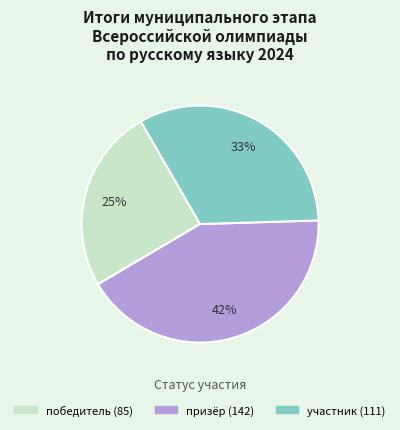

To the nearest percent, what percentage of the pie is победитель?

25%